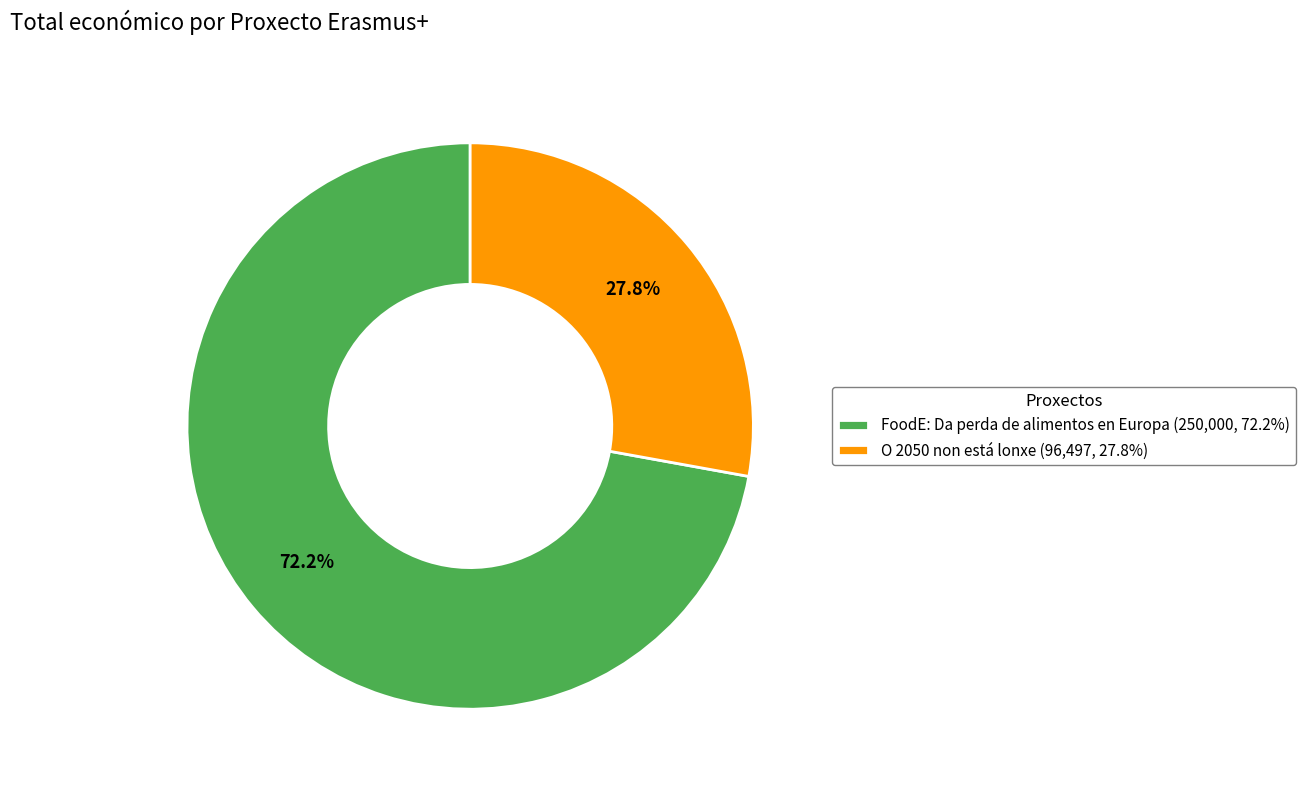

Which slice represents more than half of the pie?

FoodE: Da perda de alimentos en Europa